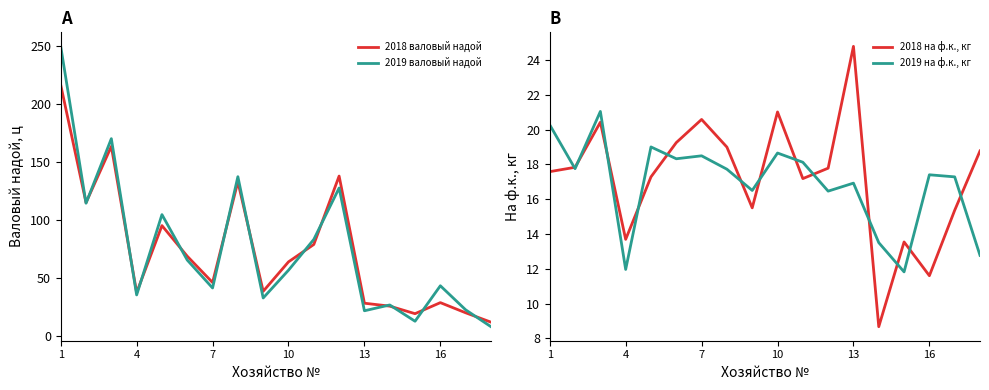

In 2019 валовый надой, how many points are higher than both neighbors (excluding endpoints)?

6